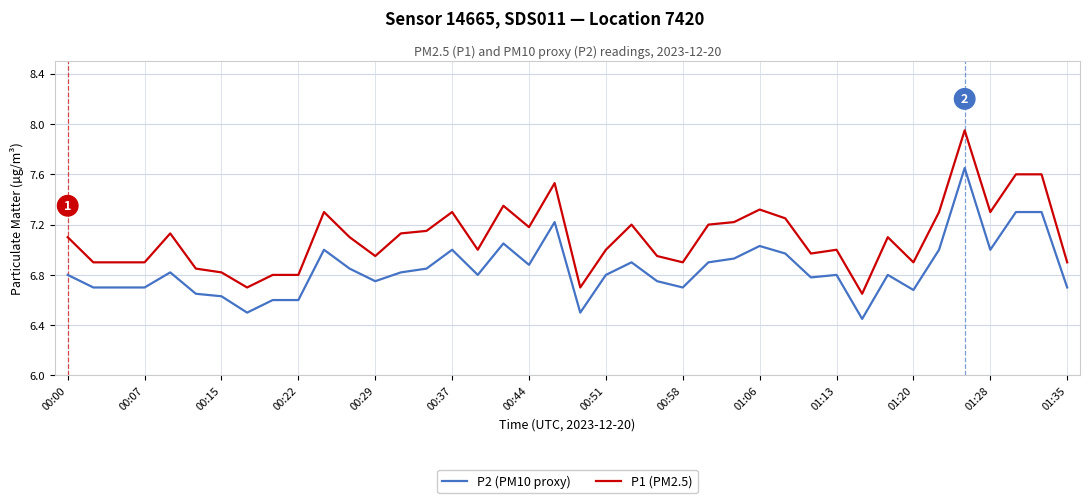

Which series has the largest total across all categories?

P1 (PM2.5)